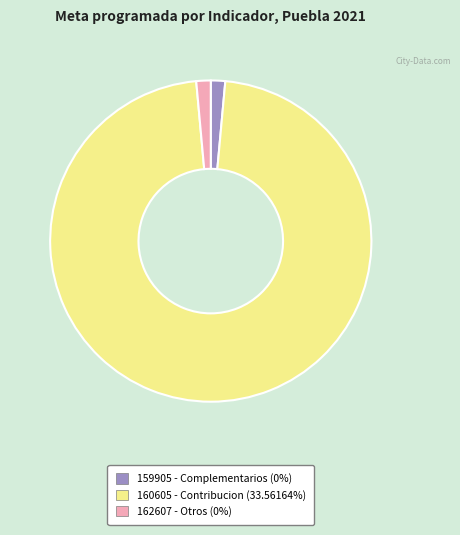

Does 162607 represent more than half of the total?

No